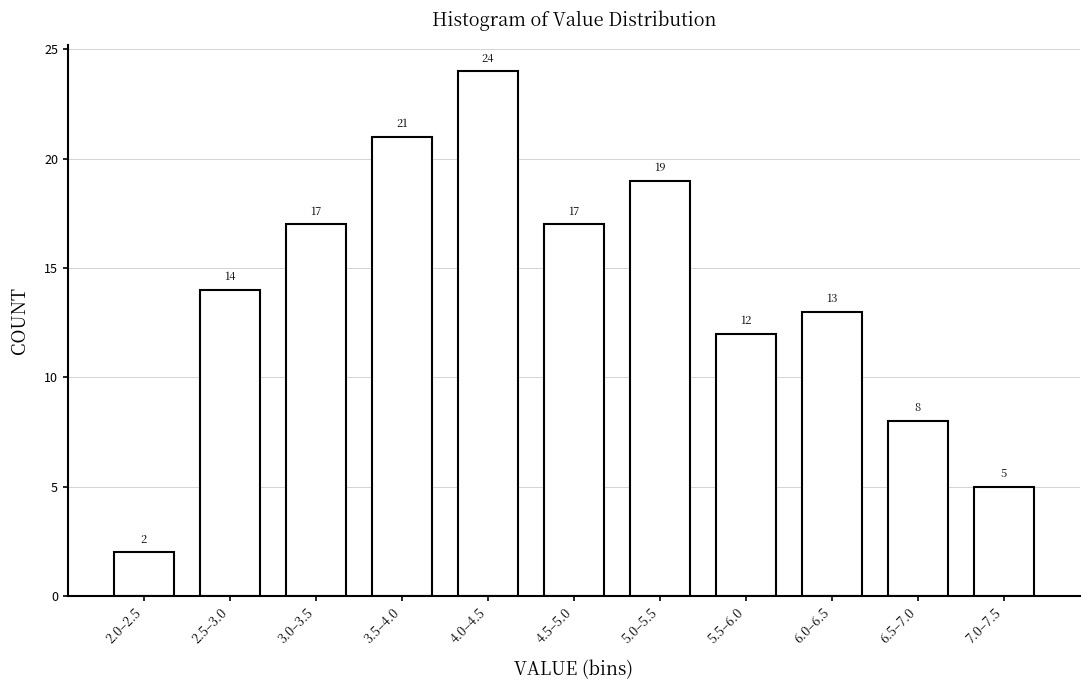

Reading left to right, what are all the values shown in this chart?

2	14	17	21	24	17	19	12	13	8	5